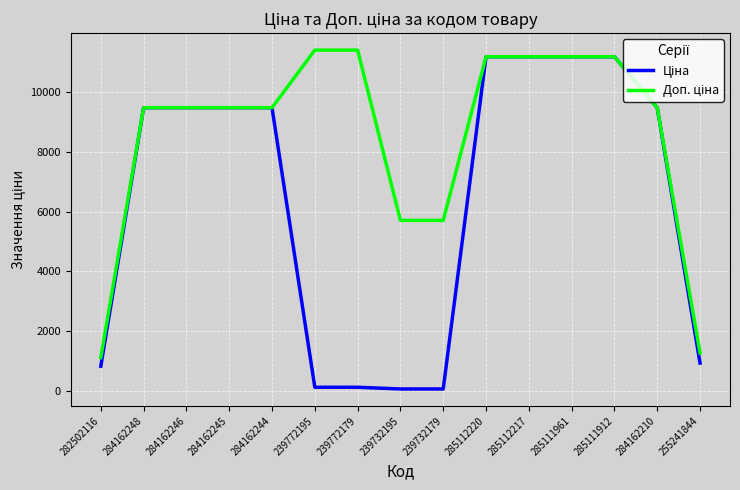

Does the chart have visible grid lines?

Yes